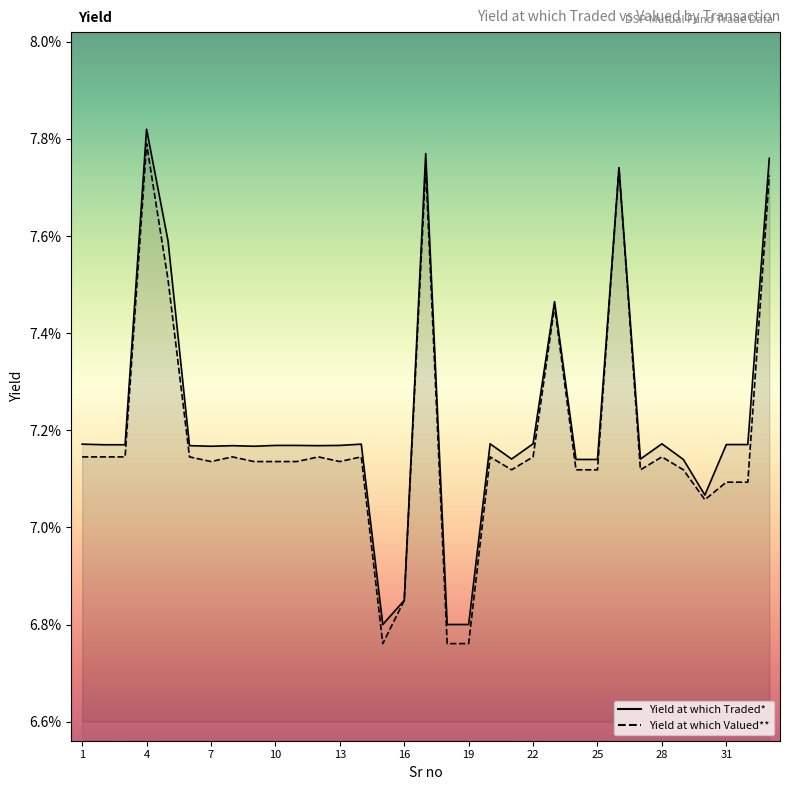

At 3, list the series in order from smallest to largest.

Yield at which Valued**, Yield at which Traded*